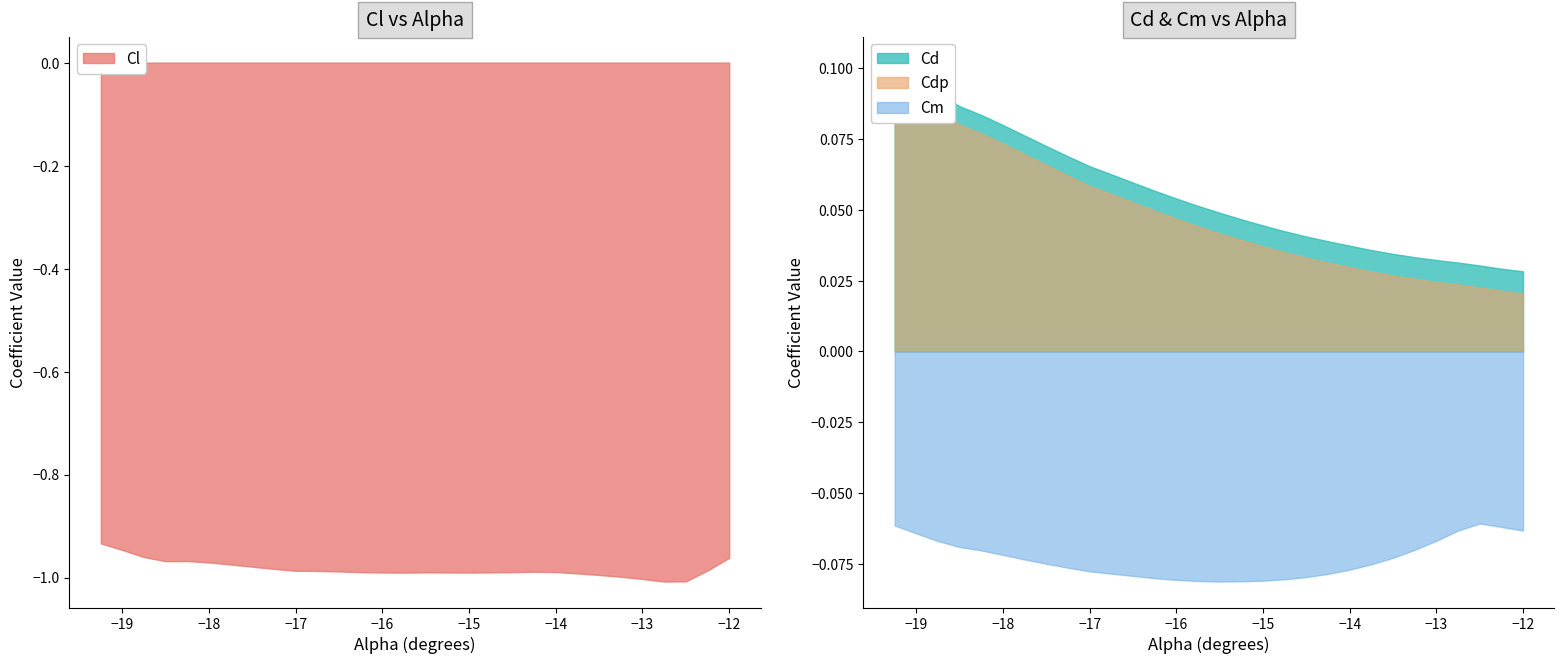

Rank the categories by Cd value from lowest to highest.

29, 28, 27, 26, 25, 24, 23, 22, 21, 20, 19, 18, 17, 16, 15, 14, 13, 12, 11, 10, 9, 8, 7, 6, 5, 4, 3, 2, 1, 0